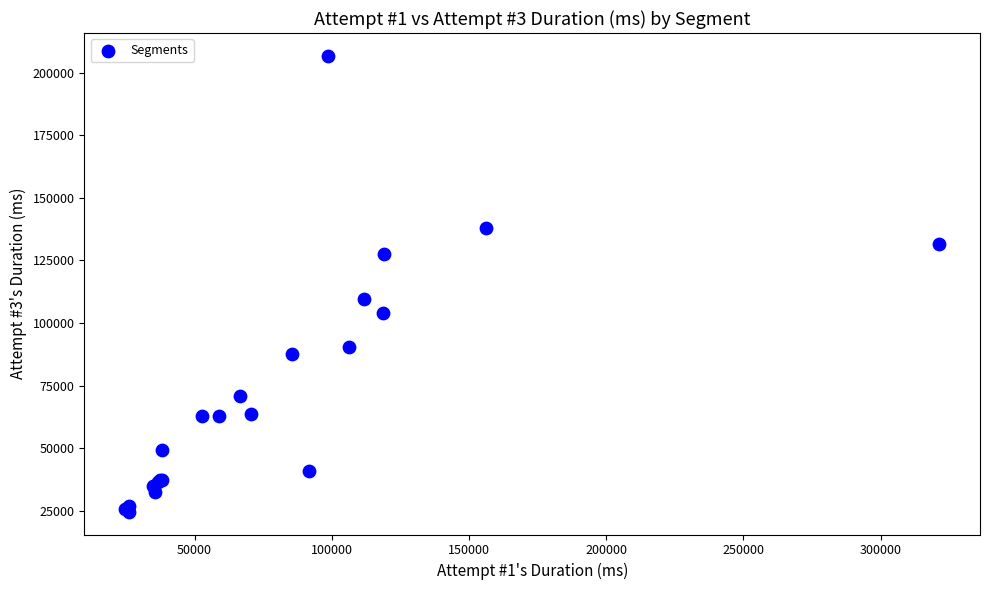

What Y value in the scatter plot is closest to 115670?

109642